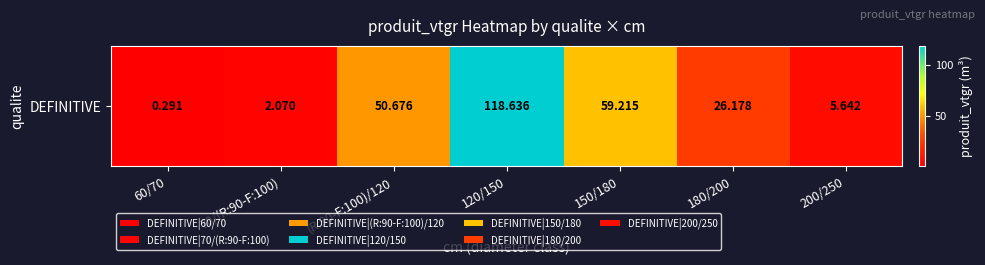

List the labels in order of value, smallest first.

60/70, 70/(R:90-F:100), 200/250, 180/200, (R:90-F:100)/120, 150/180, 120/150